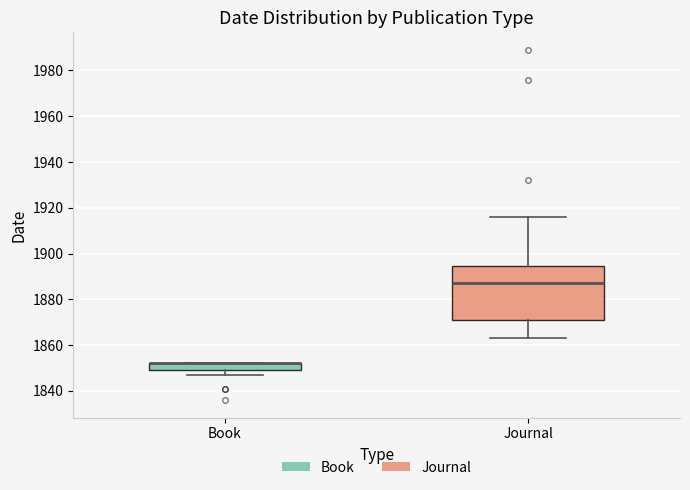

Where does the lower whisker of the box for Journal end on the y-axis? The values are not printed on the chart, so give them approximately, as read against the axis.

1864